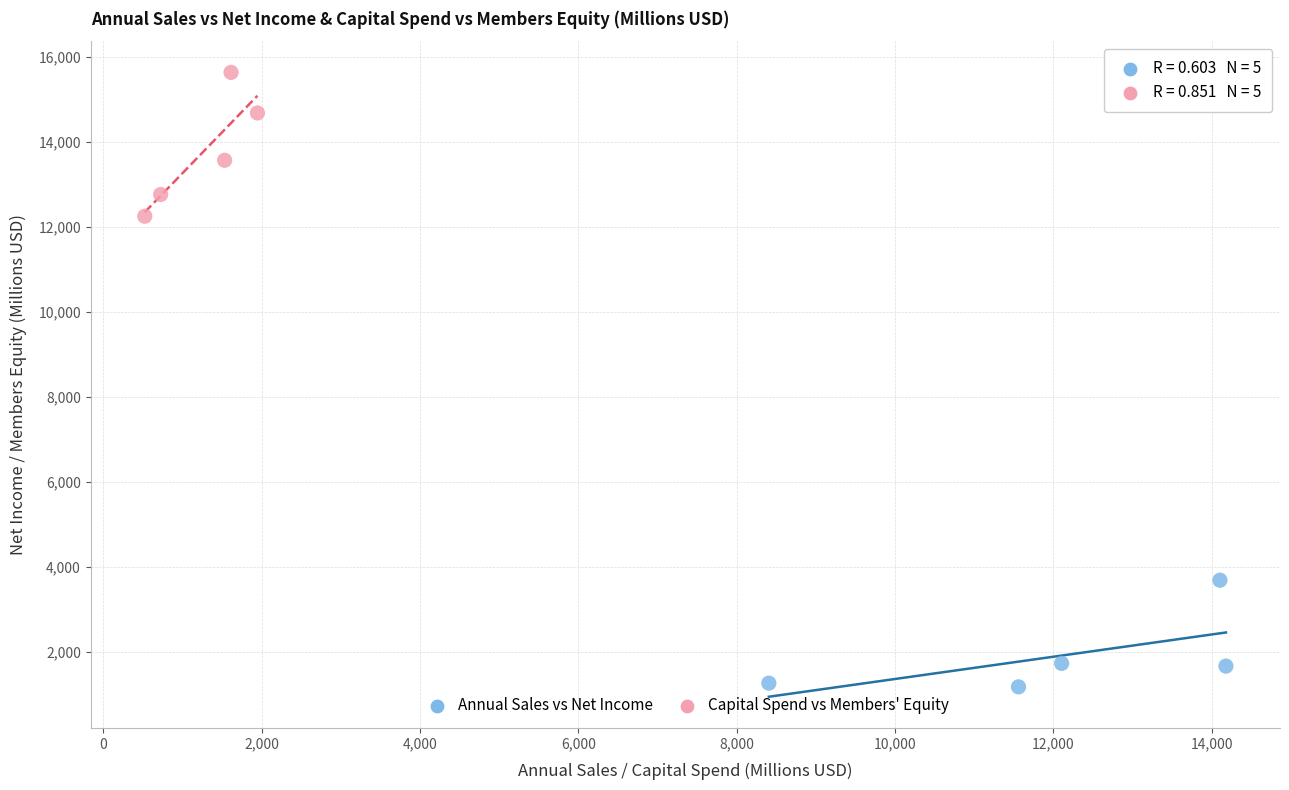

Which series contains the highest Y value?

Capital Spend vs Members' Equity